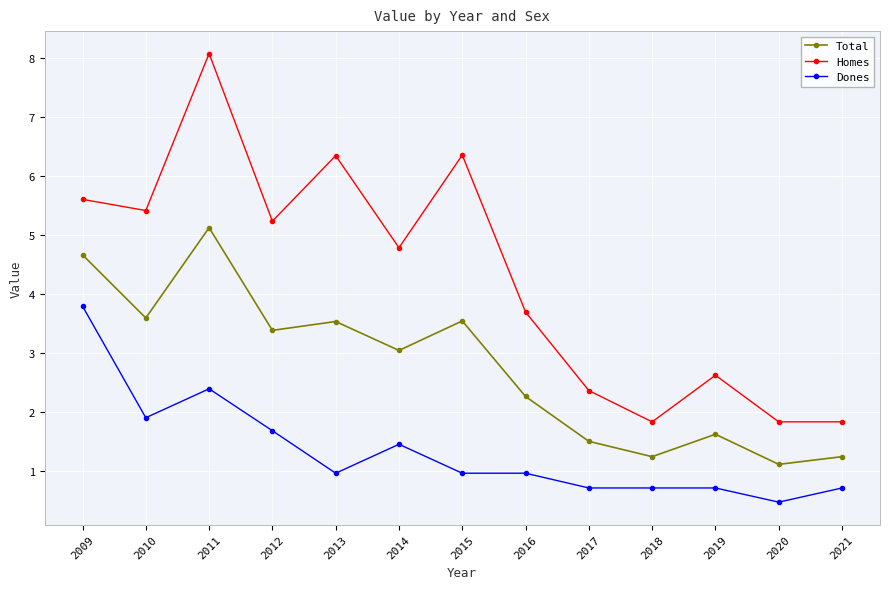

What is the value of the Dones point at the 7th from the left?

1.0